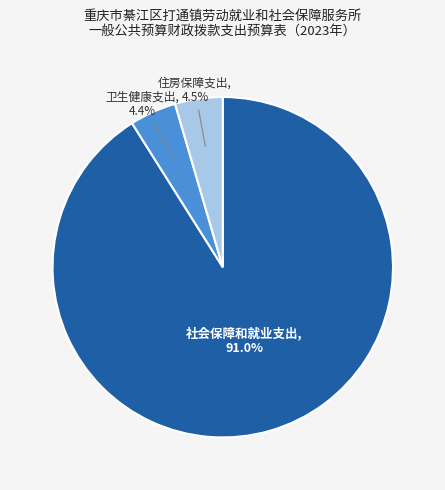

Which slice is the largest?

社会保障和就业支出